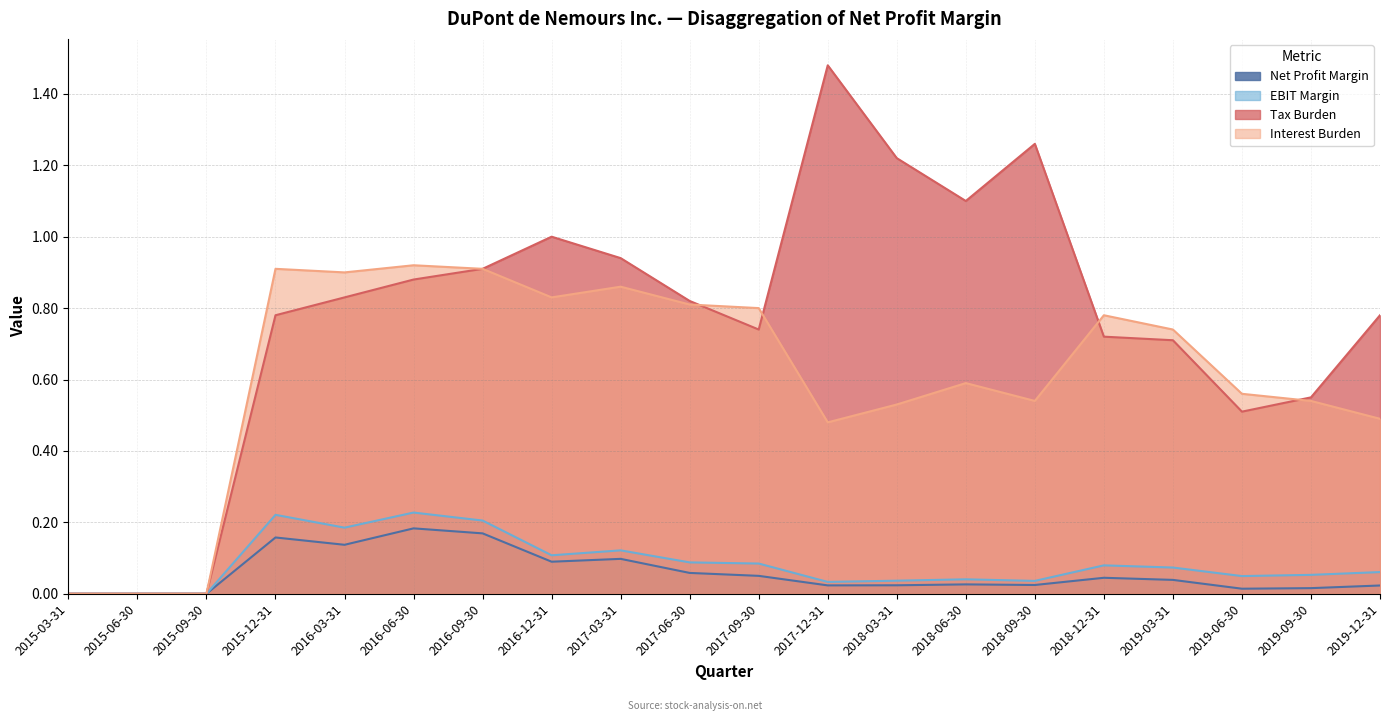

True or false: Interest Burden and EBIT Margin cross at least once.

False